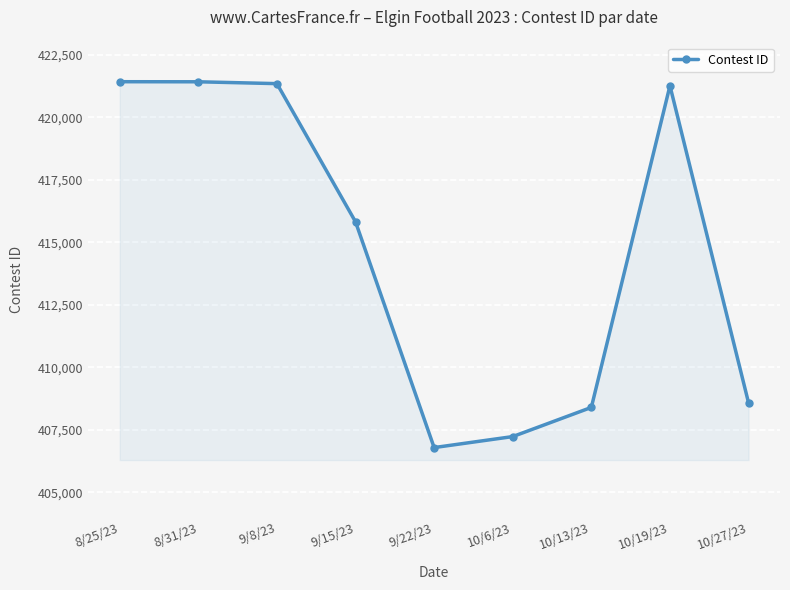

What is the smallest value displayed?

406791